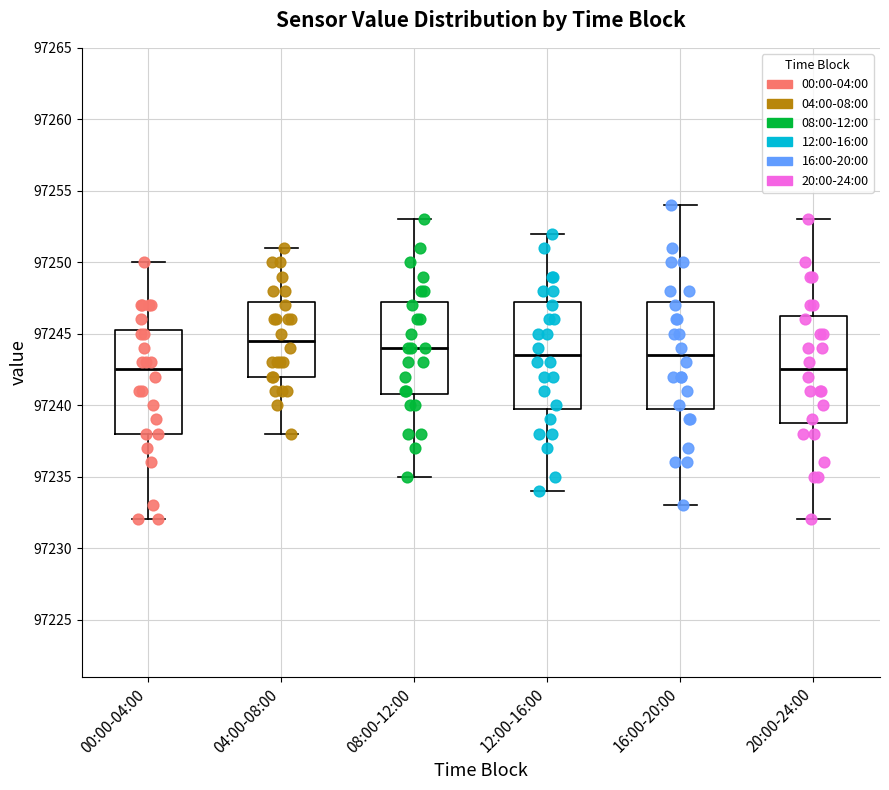

Where does the lower whisker of the box for 08:00-12:00 end on the y-axis? The values are not printed on the chart, so give them approximately, as read against the axis.

97235.0